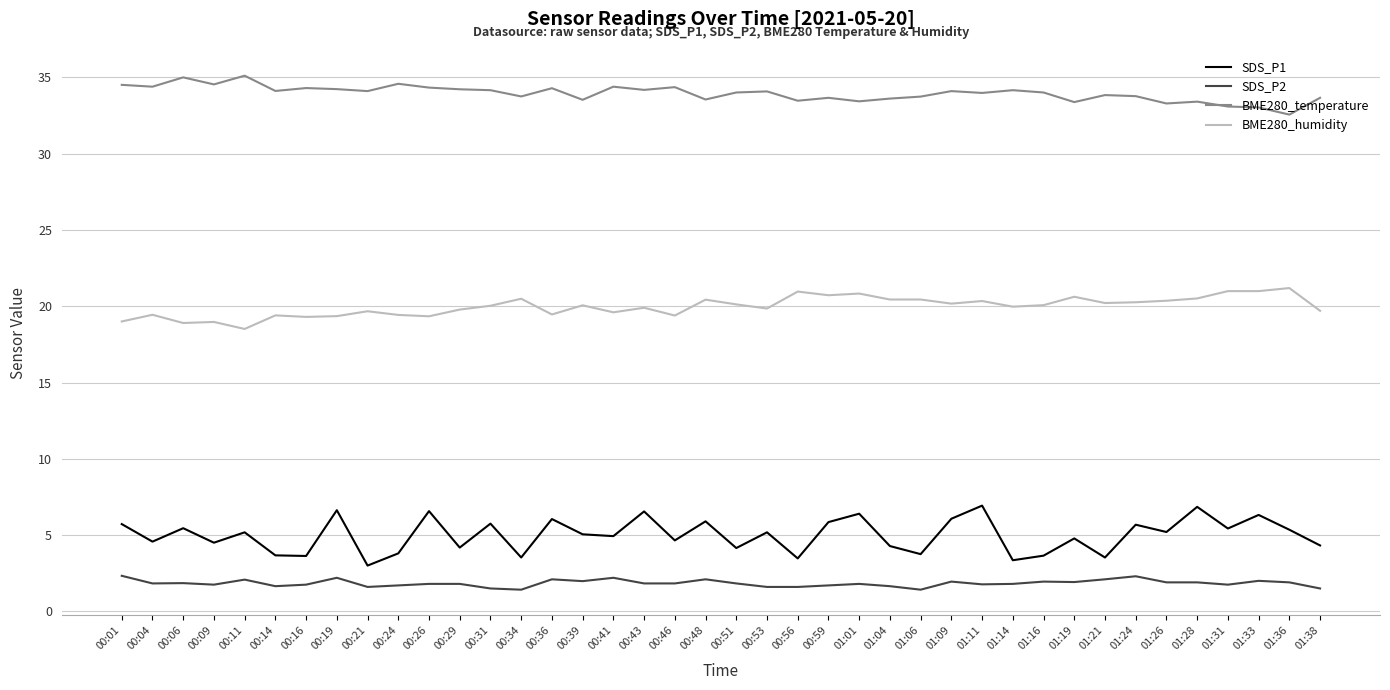

True or false: SDS_P1 and SDS_P2 intersect in this chart.

False